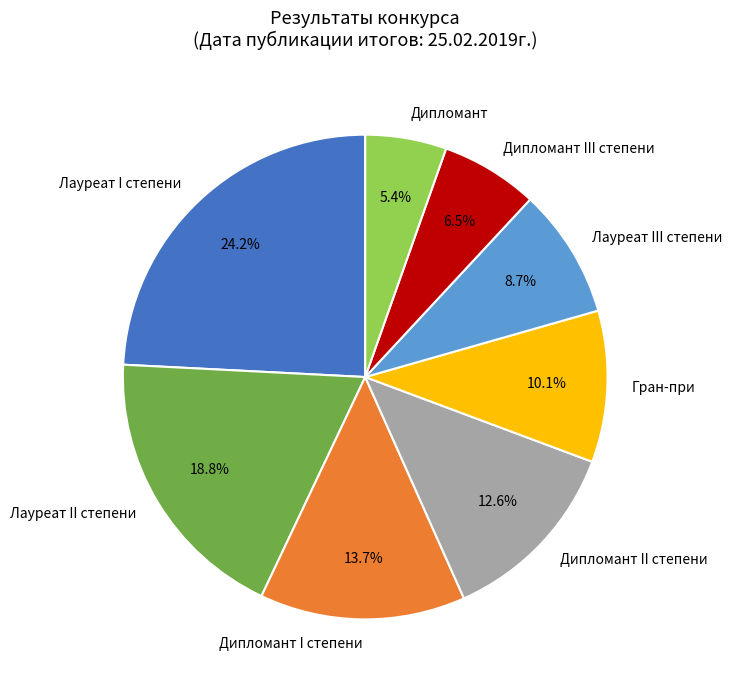

To the nearest percent, what is the difference between the largest and smallest slice percentages?

19%